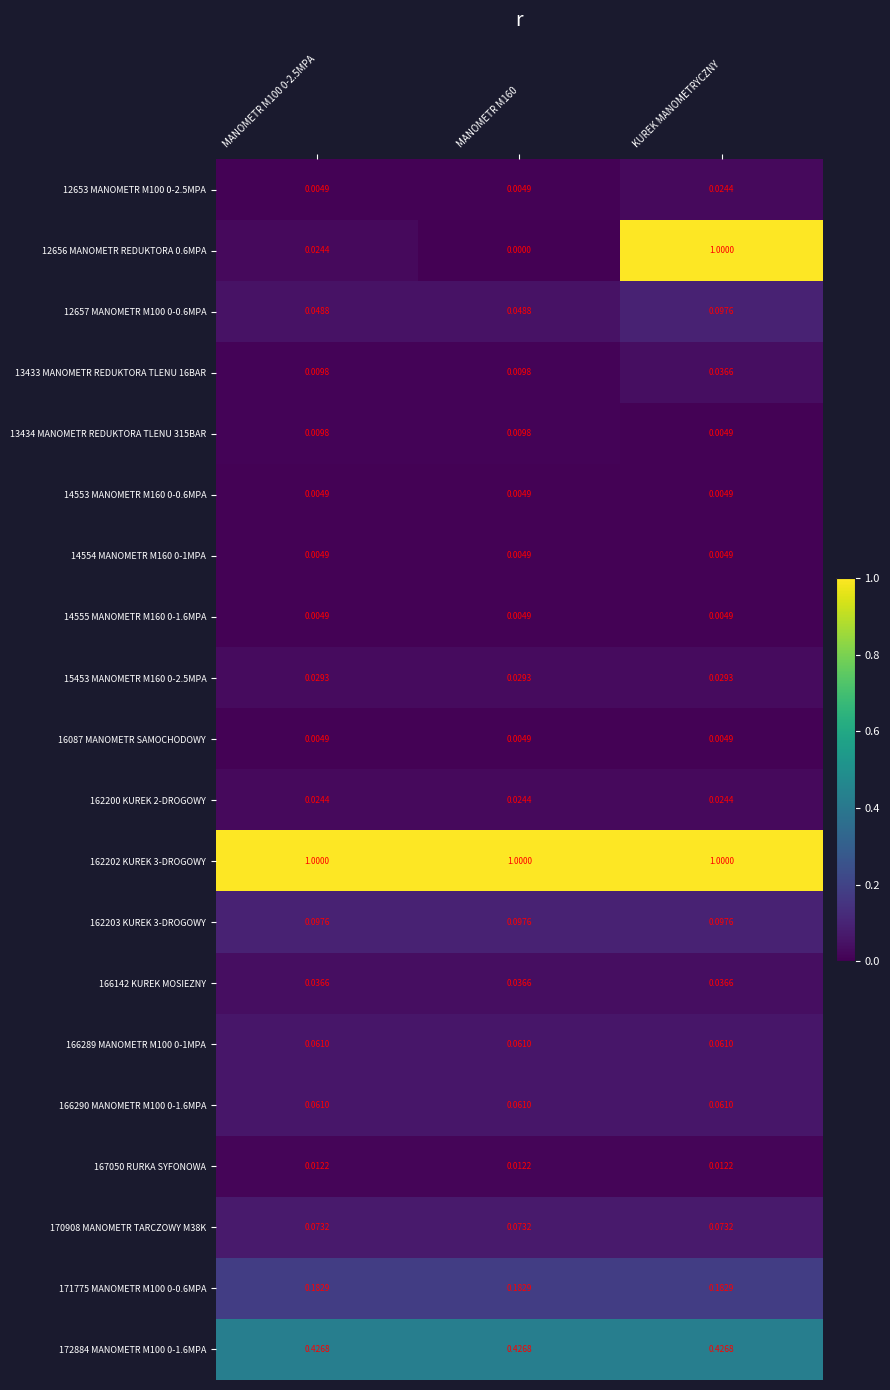

At which label is 13434 MANOMETR REDUKTORA TLENU 315BAR closest to 0?

KUREK MANOMETRYCZNY